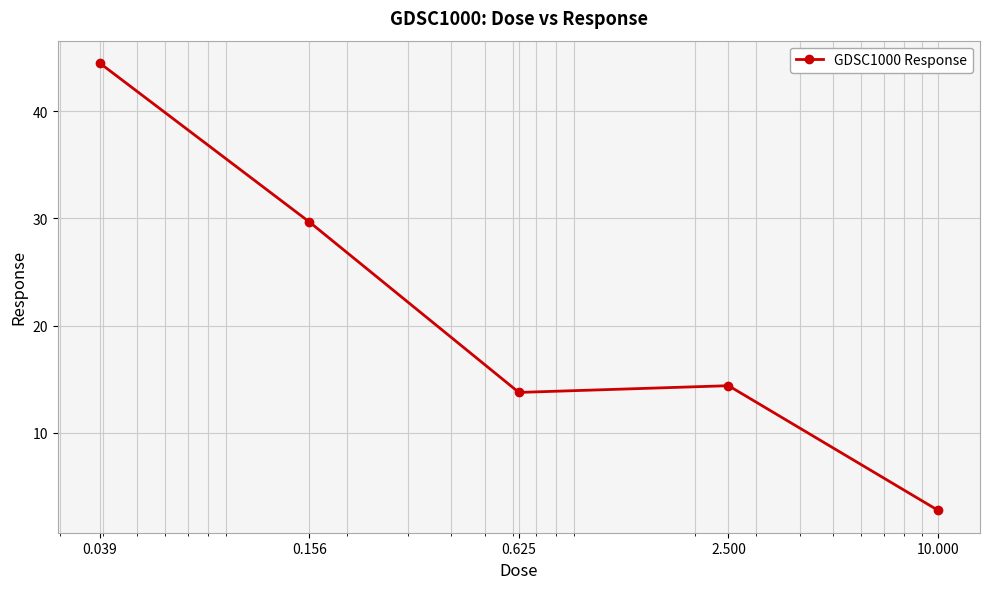

What is the value of the 5th point from the left?

2.8